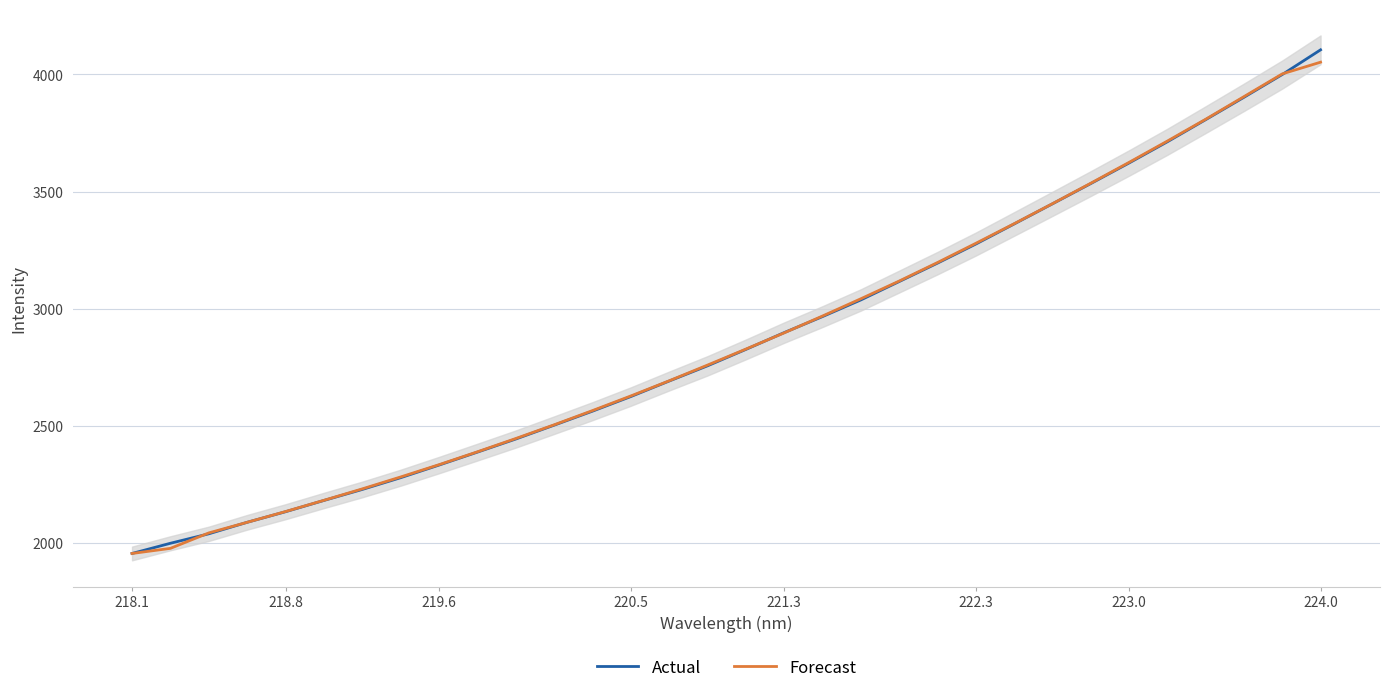

The value of Forecast at 222.3 is 3279.5. True or false?

True